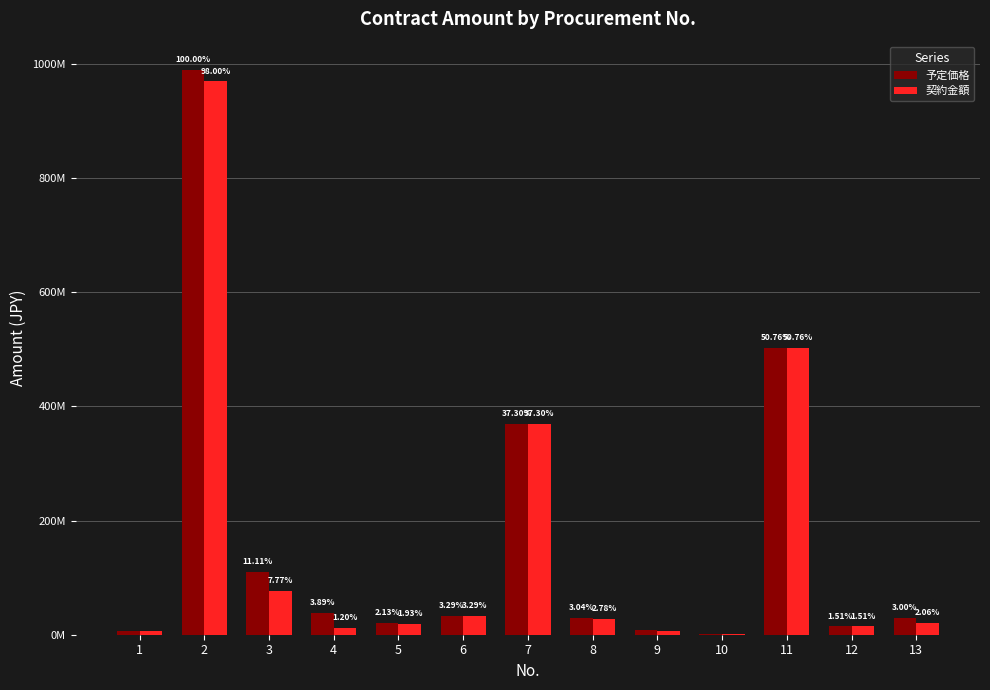

At 4, list the series in order from largest to smallest.

予定価格, 契約金額